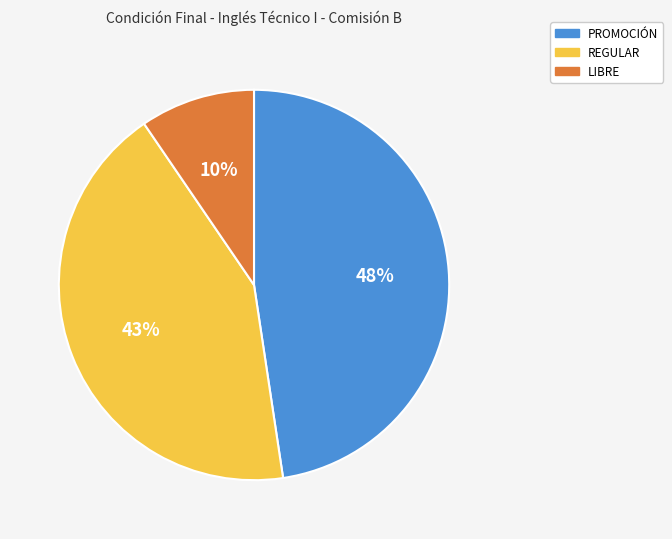

Do REGULAR and LIBRE together represent more than half of the pie?

Yes